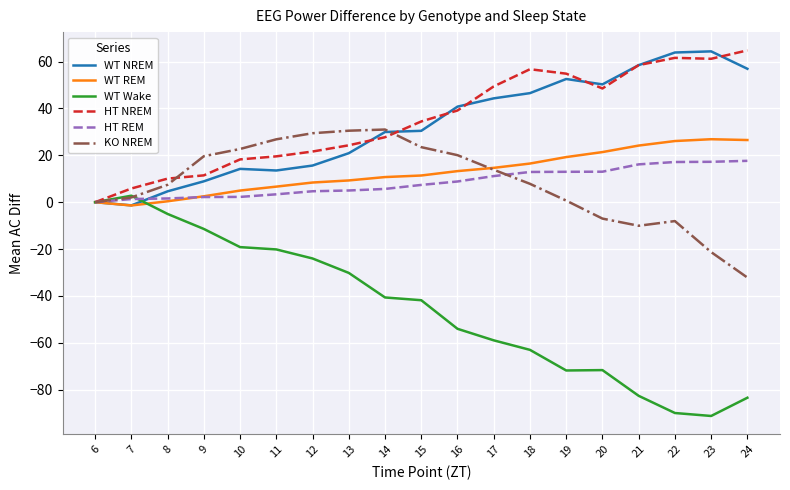

What is the maximum value for WT REM?

26.9